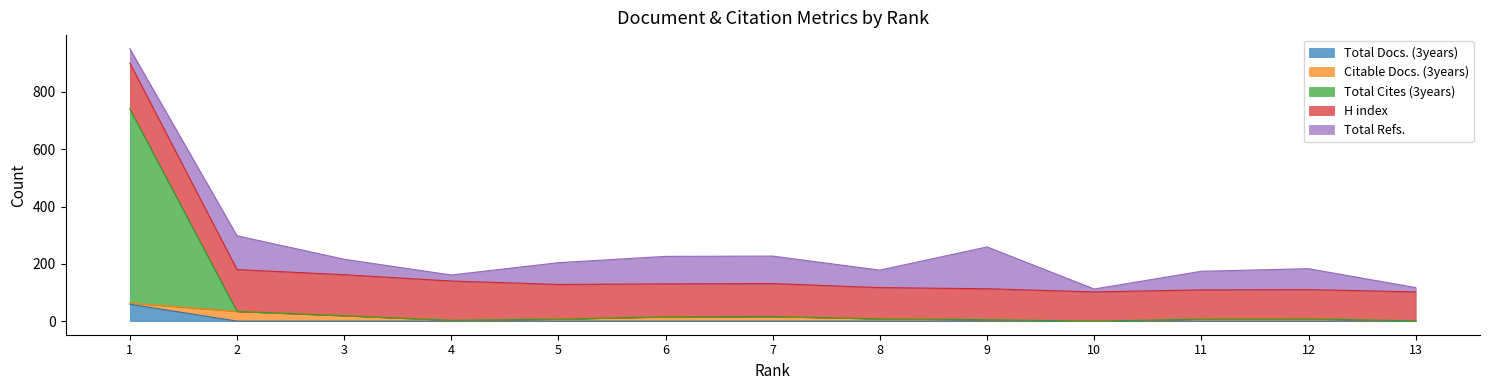

List the series in order of their peak value, lowest first.

Citable Docs. (3years), Total Docs. (3years), Total Refs., H index, Total Cites (3years)